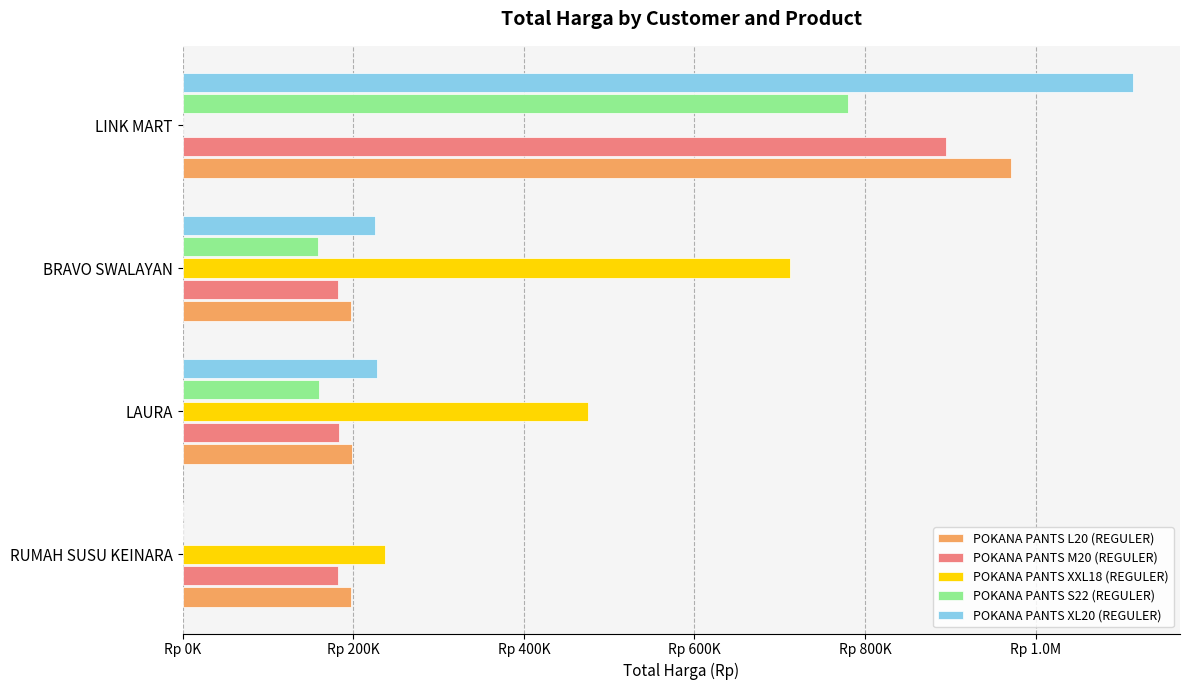

What are all the series names shown in the legend?

POKANA PANTS L20 (REGULER), POKANA PANTS M20 (REGULER), POKANA PANTS XXL18 (REGULER), POKANA PANTS S22 (REGULER), POKANA PANTS XL20 (REGULER)